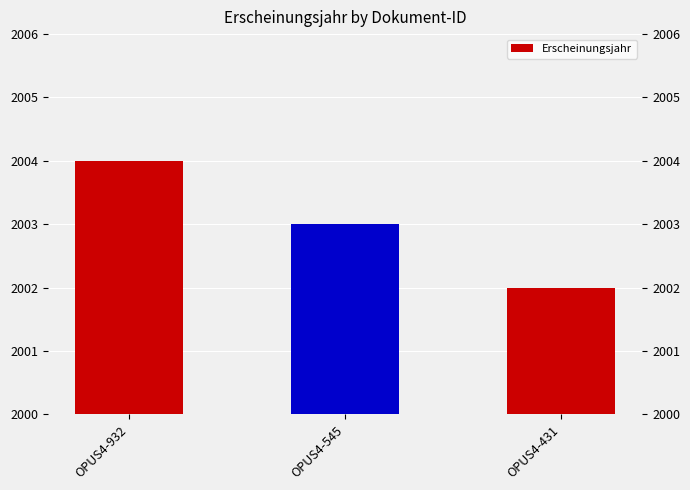

At which category does the chart reach its peak across all series?

OPUS4-932